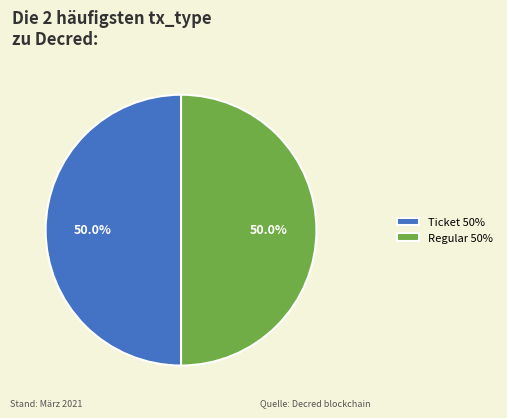

What is the total percentage of Regular 50% and Ticket 50%?

100.0%